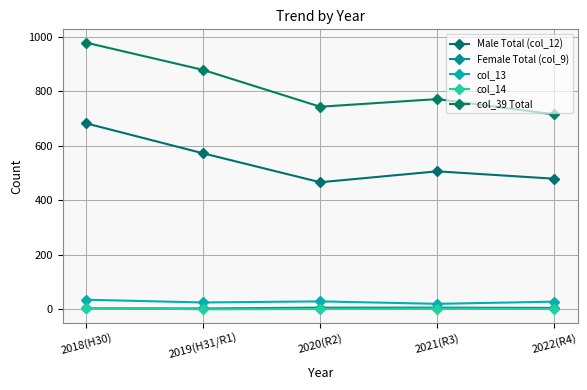

How many data points does each series have?

5